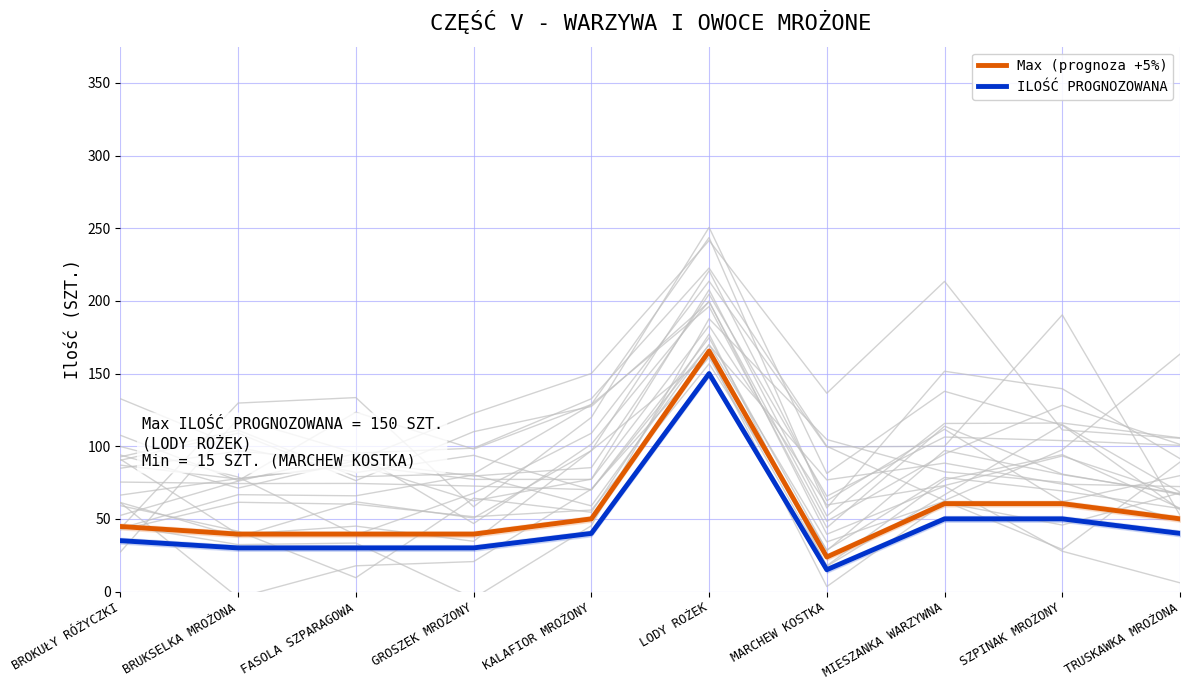

What is the difference between the maximum and minimum values in the ILOŚĆ PROGNOZOWANA series?

135.0